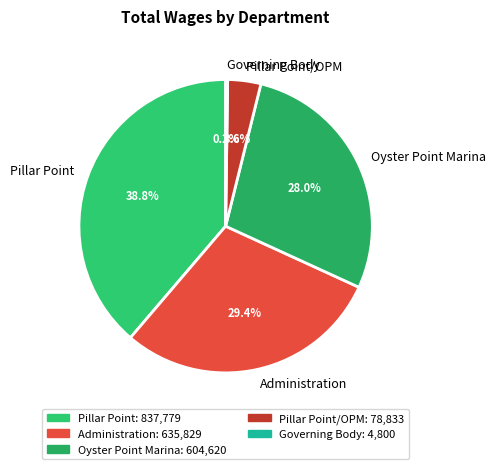

Do Oyster Point Marina and Administration together represent more than half of the pie?

Yes